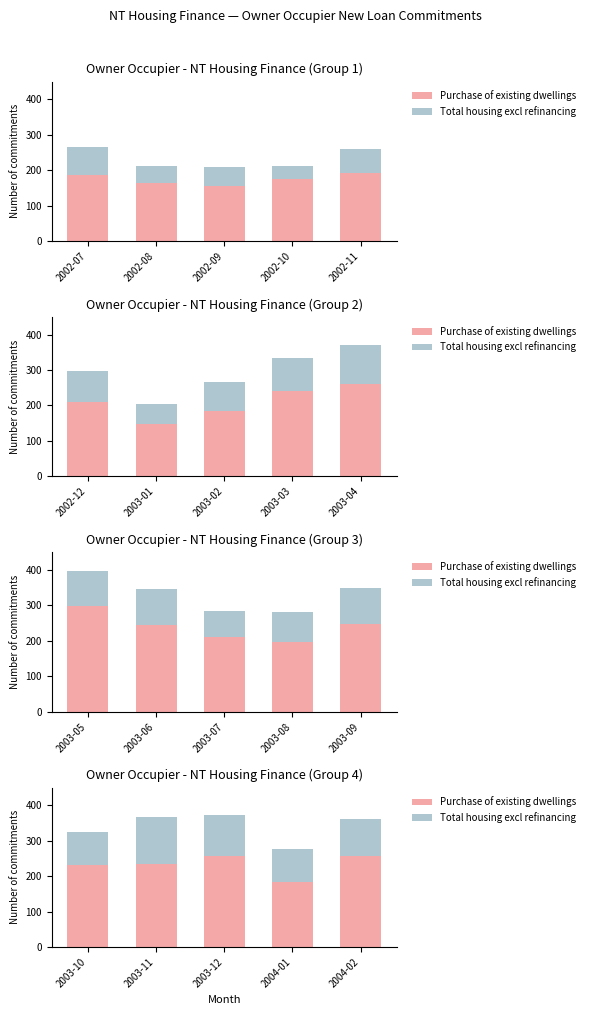

How many data points does each series have?

5